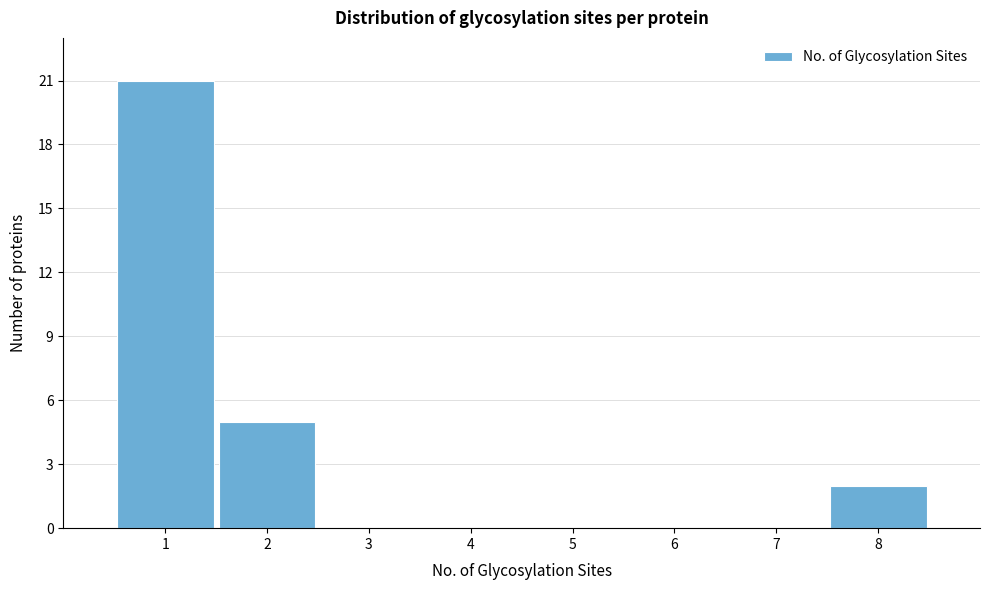

Reading left to right, transcribe this chart: for each bar, give the range it covers on the x-axis and its height. The values are not printed on the chart, so give them approximately, as read against the axis.

0.5 to 1.5: 21
1.5 to 2.5: 5
2.5 to 3.5: 0
3.5 to 4.5: 0
4.5 to 5.5: 0
5.5 to 6.5: 0
6.5 to 7.5: 0
7.5 to 8.5: 2